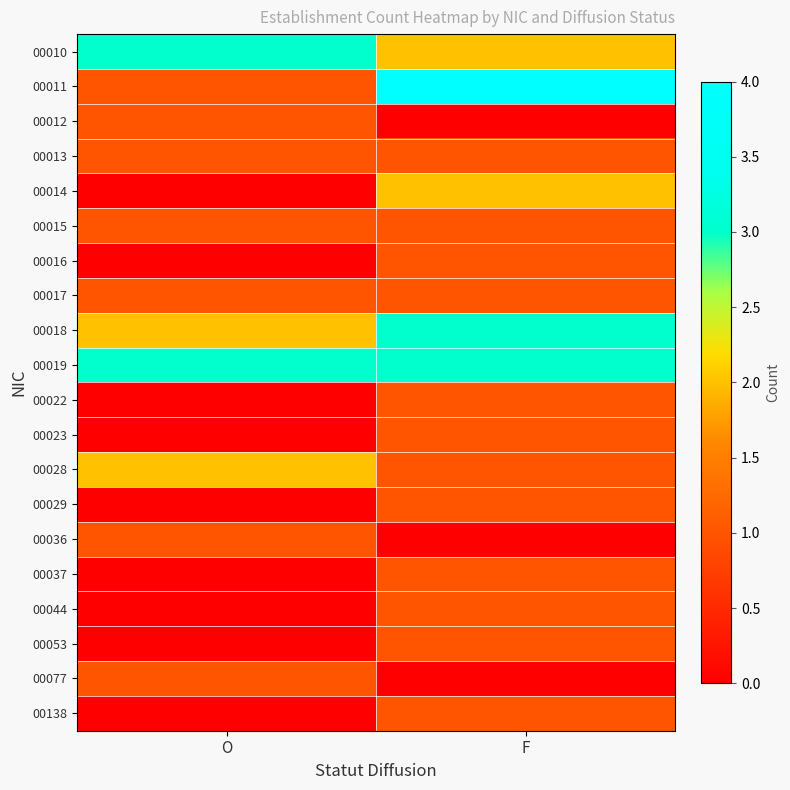

At how many categories does at least one series exceed 3?

1